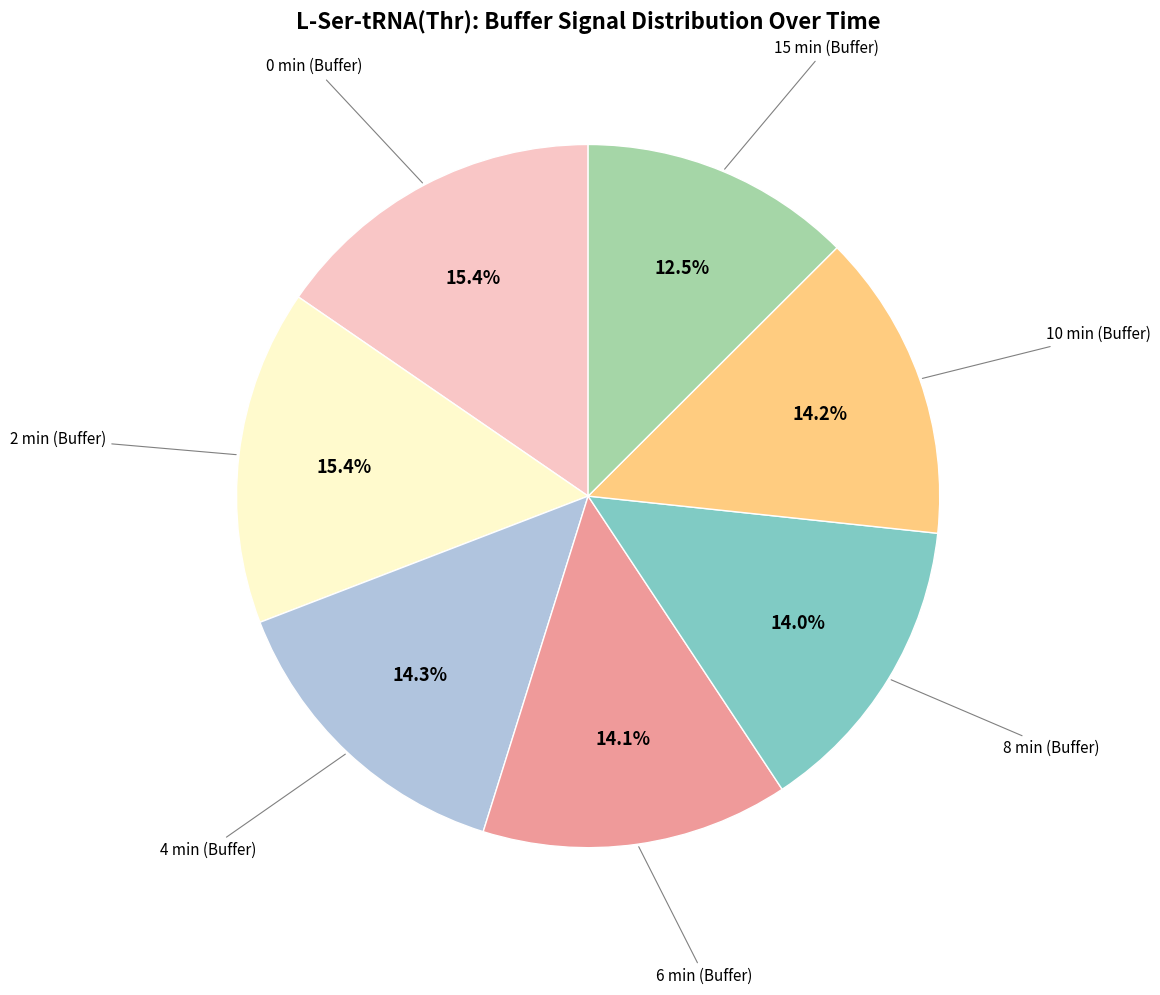

Is there a majority slice in this chart?

No